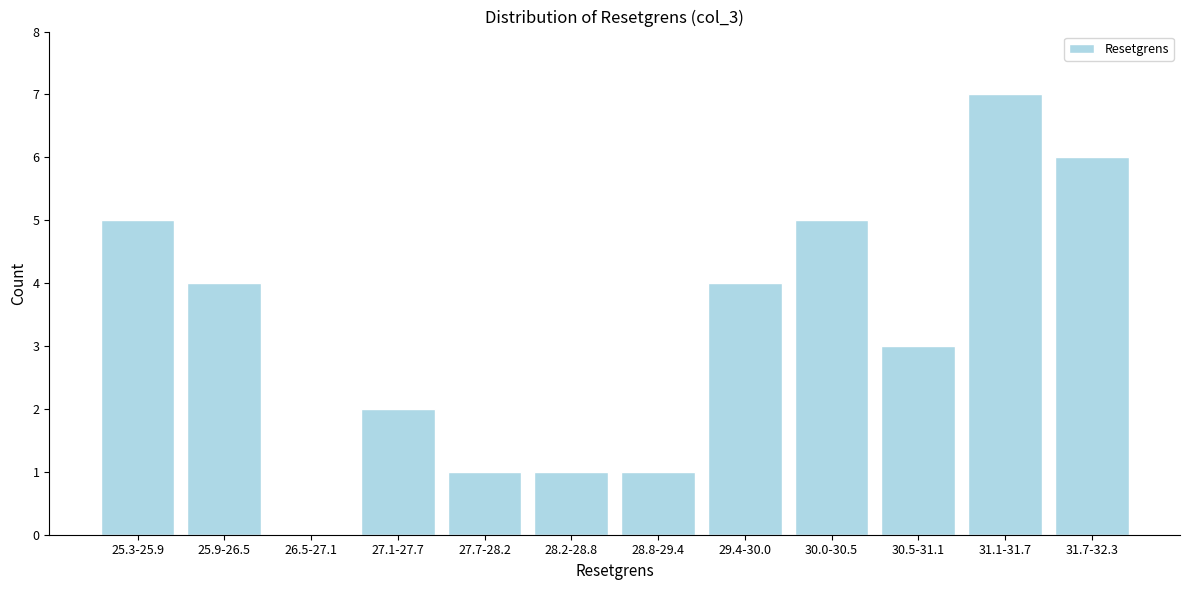

Reading left to right, extract all data points from this chart.

25.3-25.9=5	25.9-26.5=4	26.5-27.1=0	27.1-27.7=2	27.7-28.2=1	28.2-28.8=1	28.8-29.4=1	29.4-30.0=4	30.0-30.5=5	30.5-31.1=3	31.1-31.7=7	31.7-32.3=6